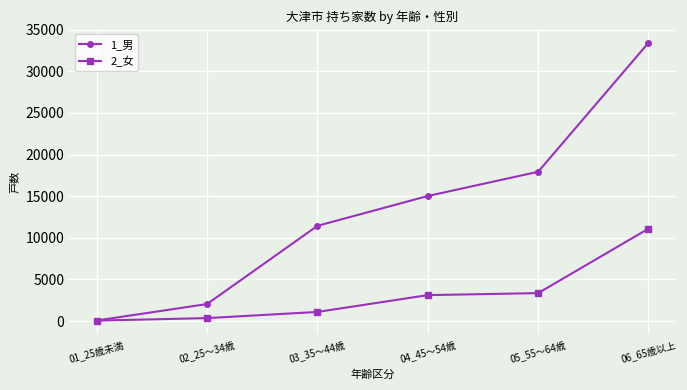

What is the value of the 1_男 point at the 3rd from the left?

11440